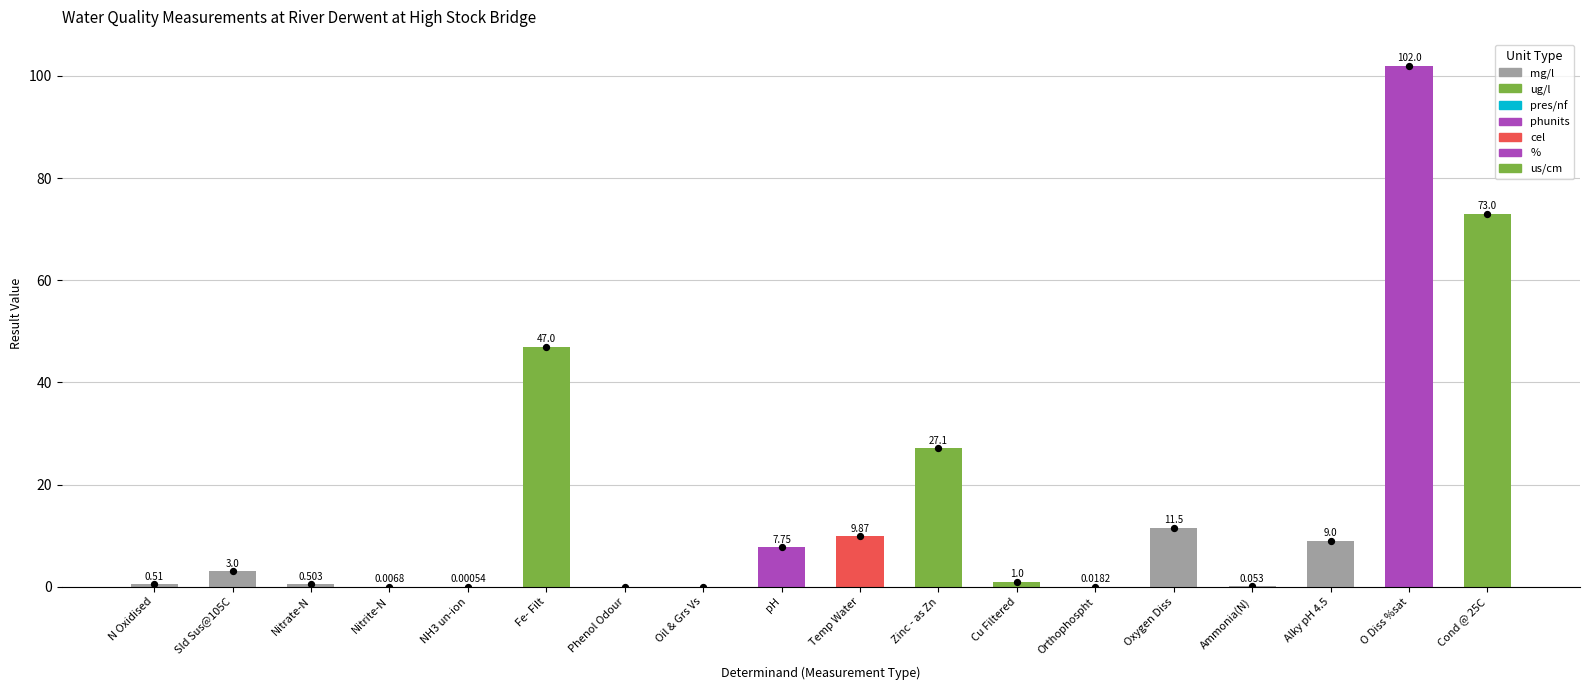

What is the change in value from pH to Zinc - as Zn?

+19.4